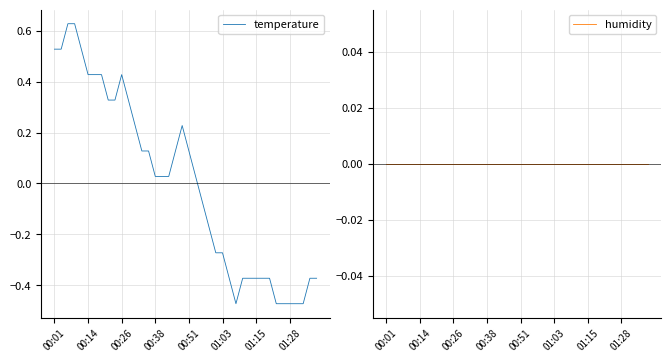

Is it true that humidity equals 0.0 at 17?

True